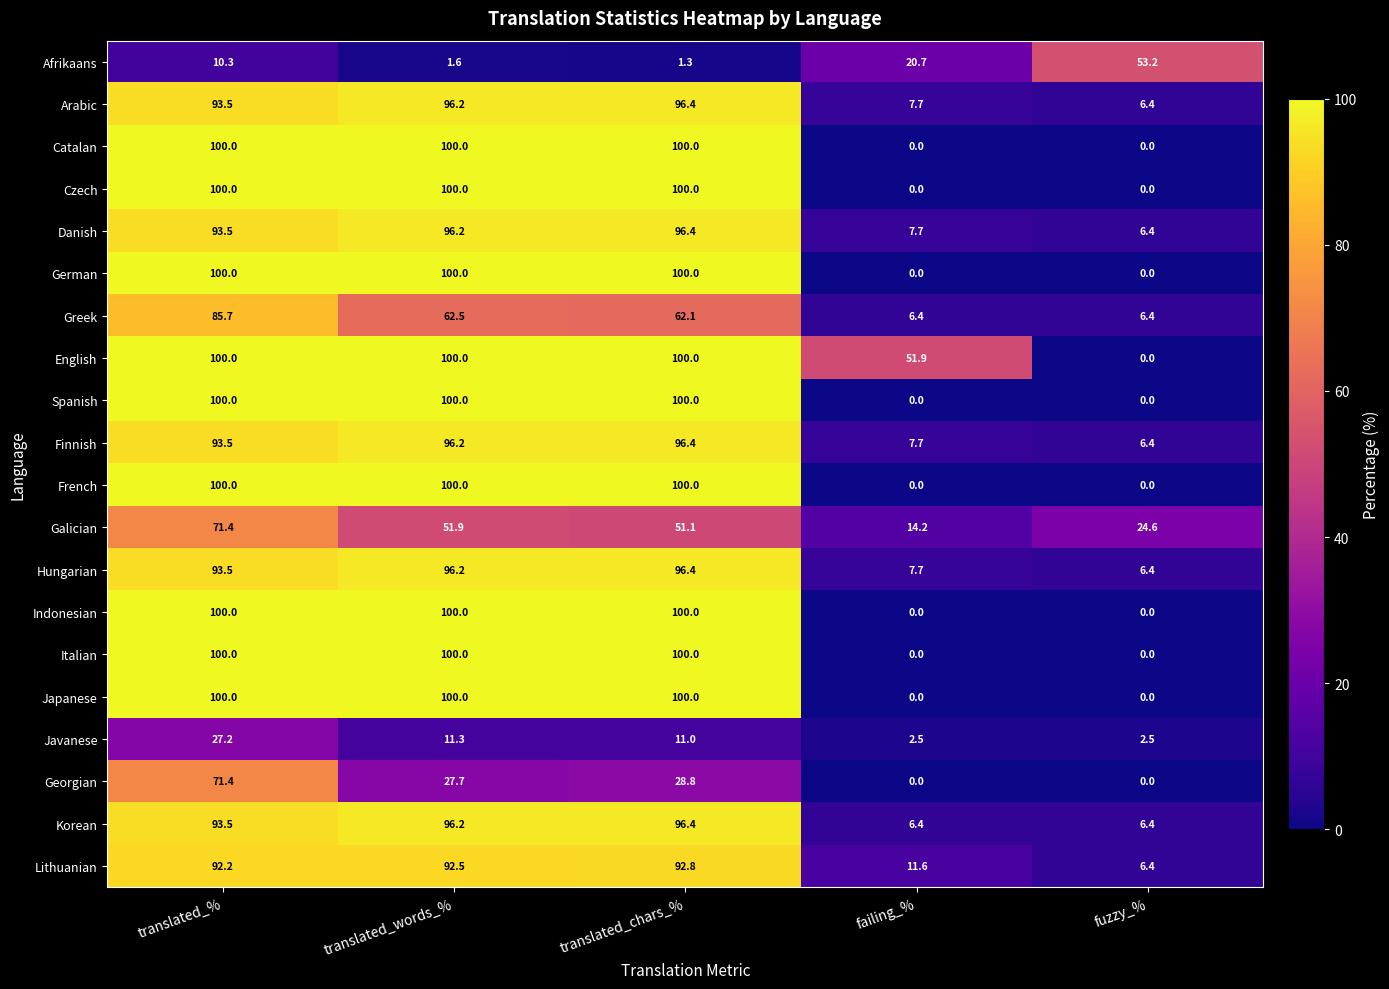

Count the German values in the range 0 to 100.

5